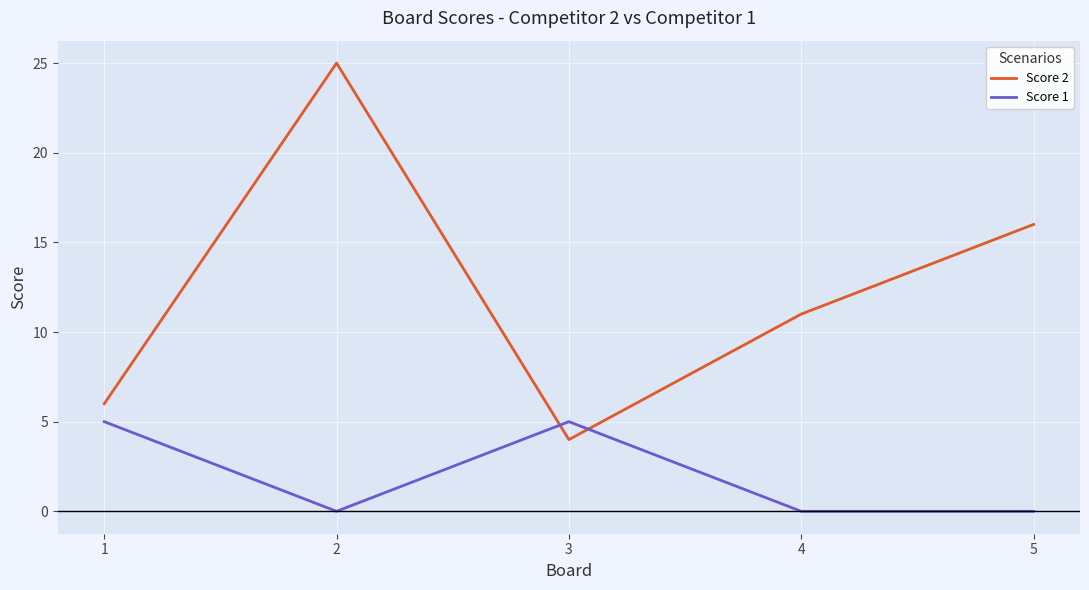

Rank the series by their average value, from lowest to highest.

Score 1, Score 2